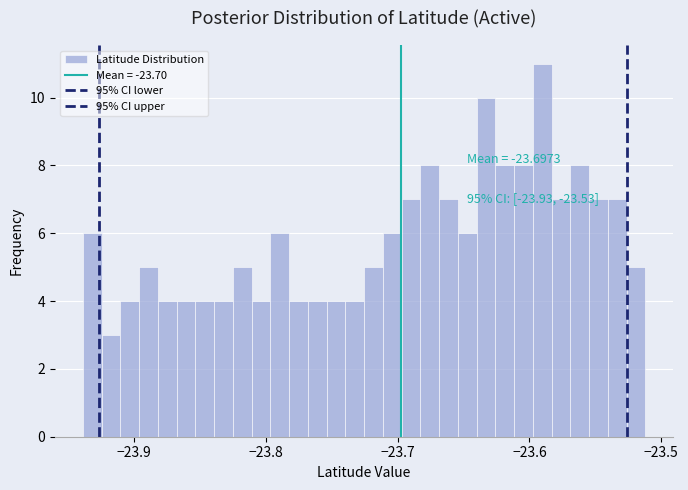

Around what value on the x-axis is the tallest bar? Give the approximate position of its centre, as read against the axis.

-23.59